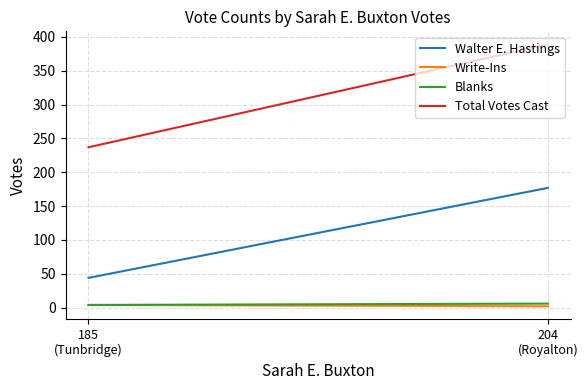

At which label is Total Votes Cast closest to 313?

204
(Royalton)